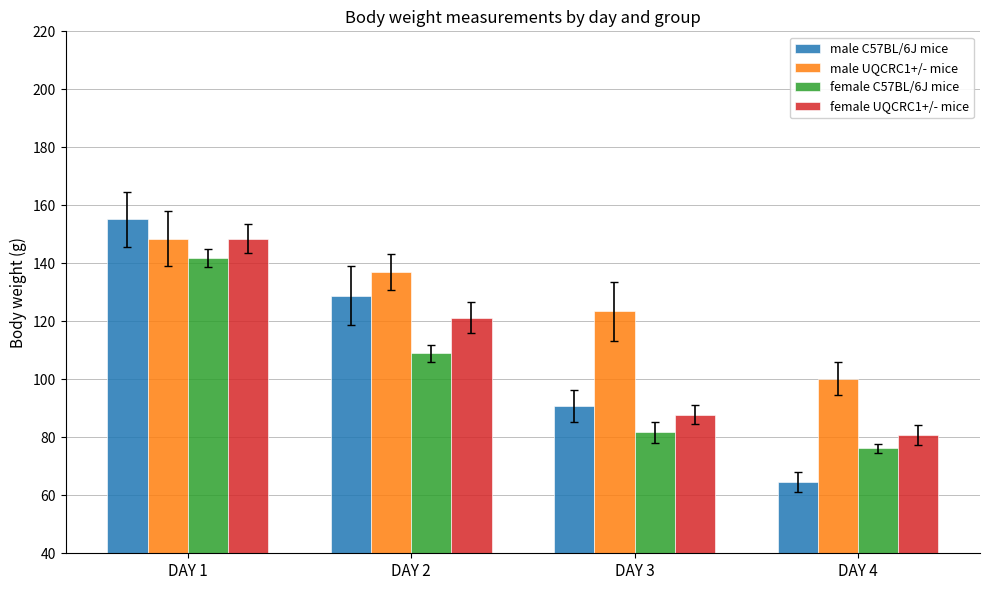

At DAY 2, list the series in order from smallest to largest.

female C57BL/6J mice, female UQCRC1+/- mice, male C57BL/6J mice, male UQCRC1+/- mice